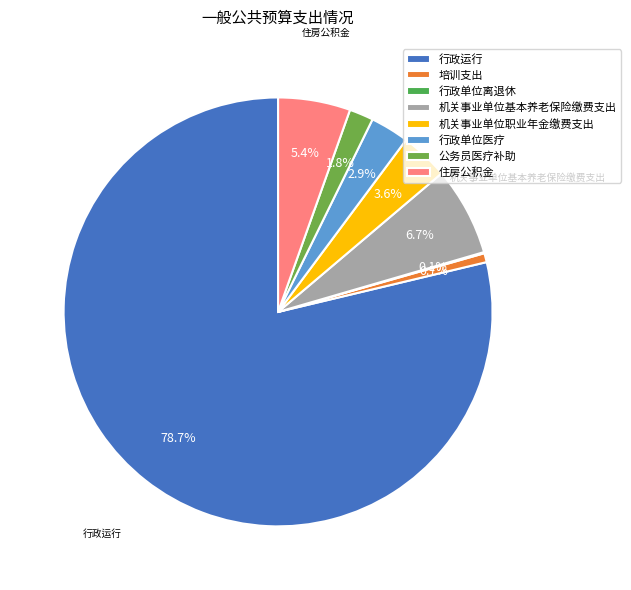

Which category accounts for the majority?

行政运行